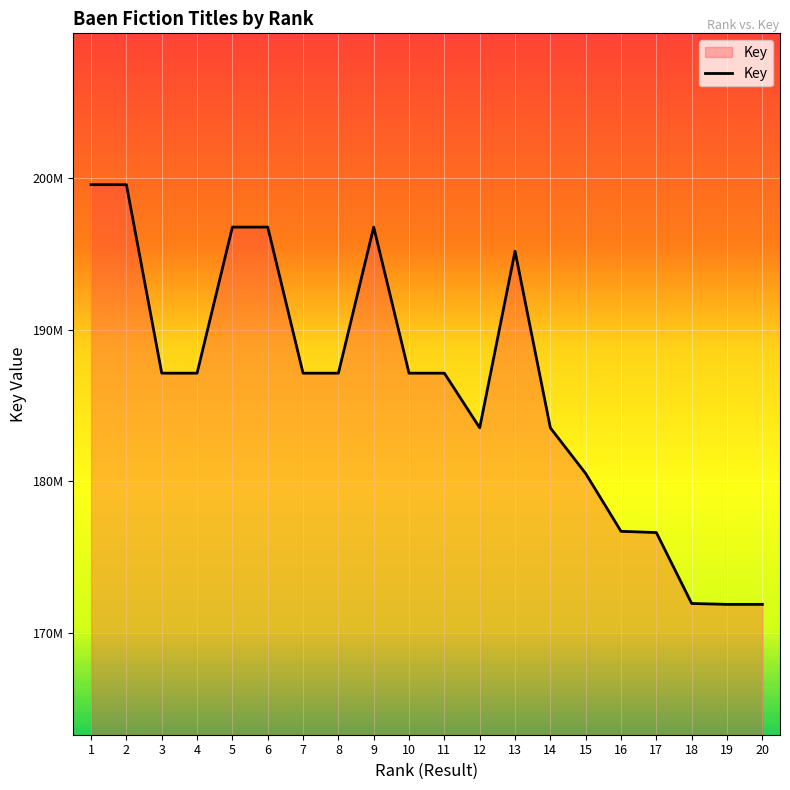

At which label is the value closest to 185714316?

10